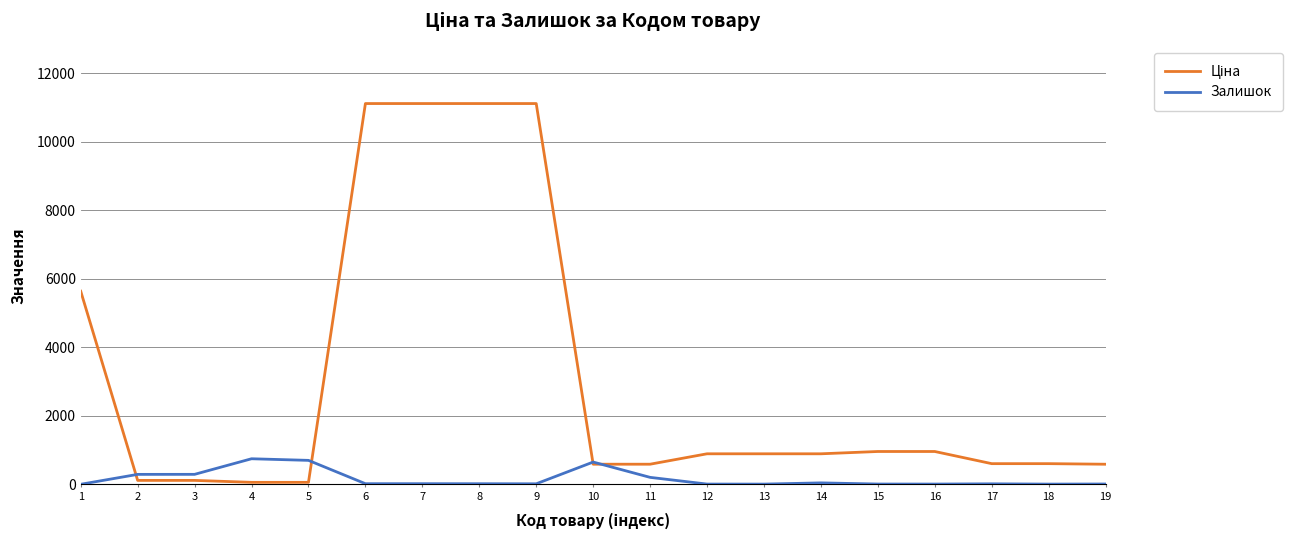

What is the maximum value shown in the chart?

11113.6